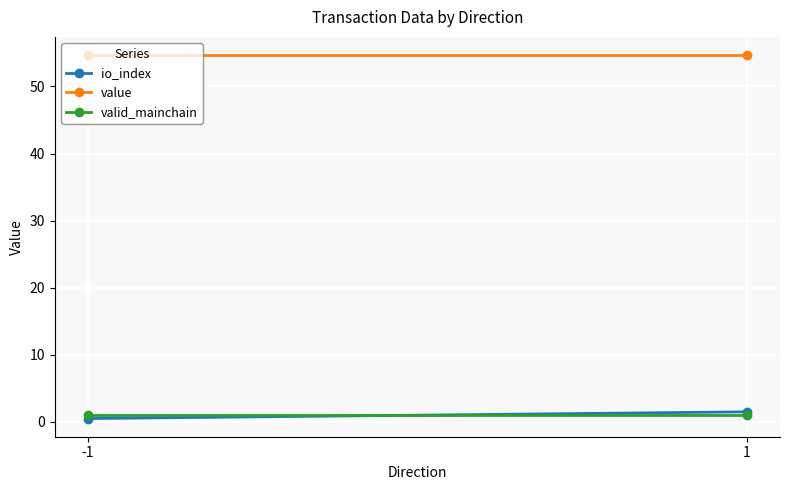

Reading right to left, transcribe all the data shown in this chart.

io_index: 1=1.5	-1=0.5
value: 1=54.7	-1=54.7
valid_mainchain: 1=1.0	-1=1.0